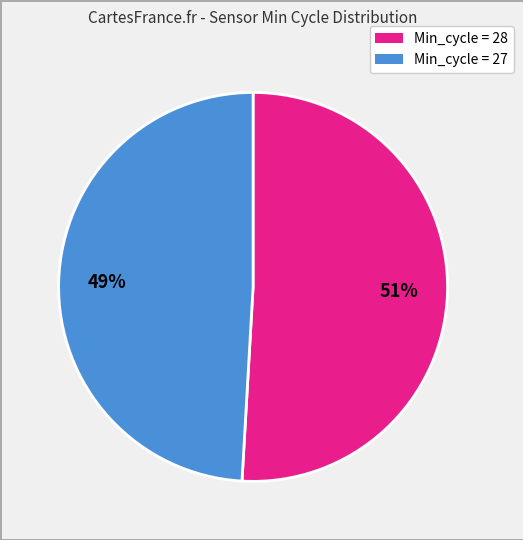

Is there a majority slice in this chart?

Yes